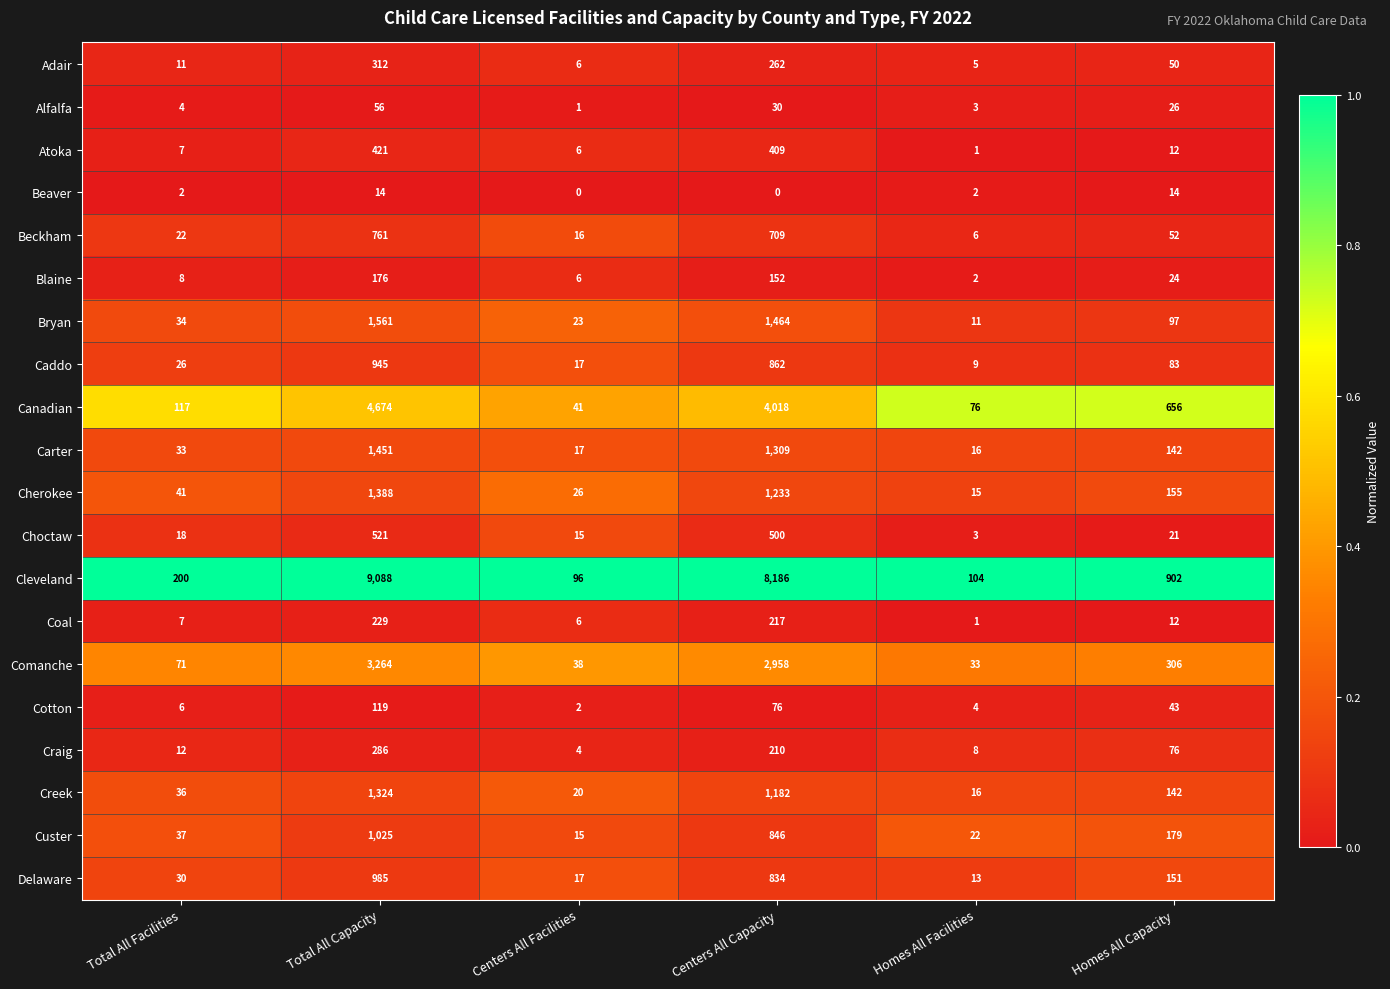

What is the difference between the maximum and minimum values in the Craig series?

282